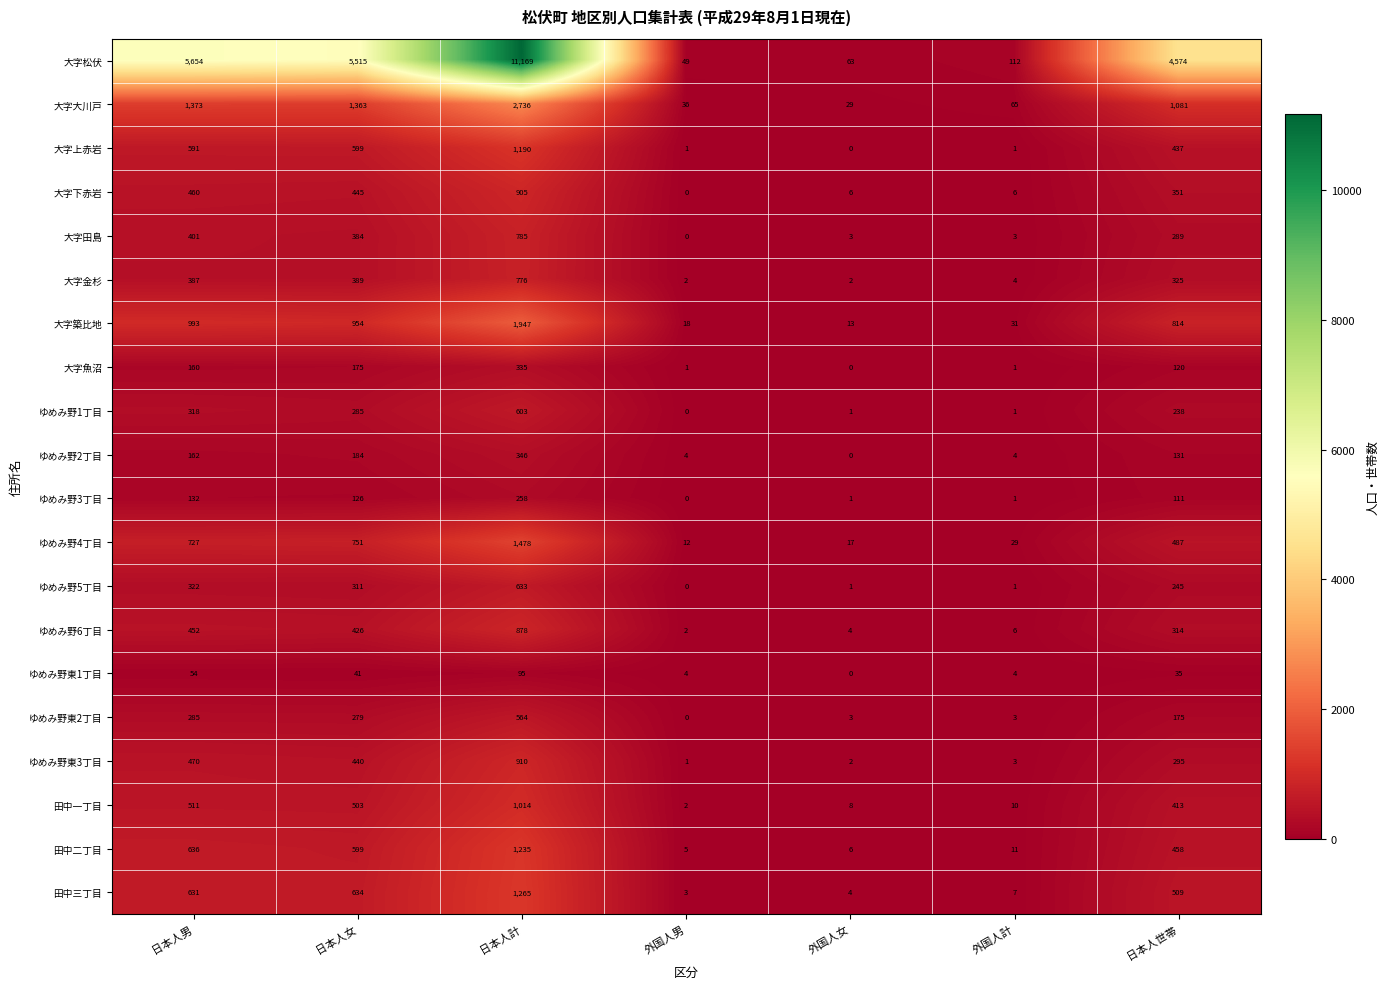

Which series has the largest total across all categories?

大字松伏